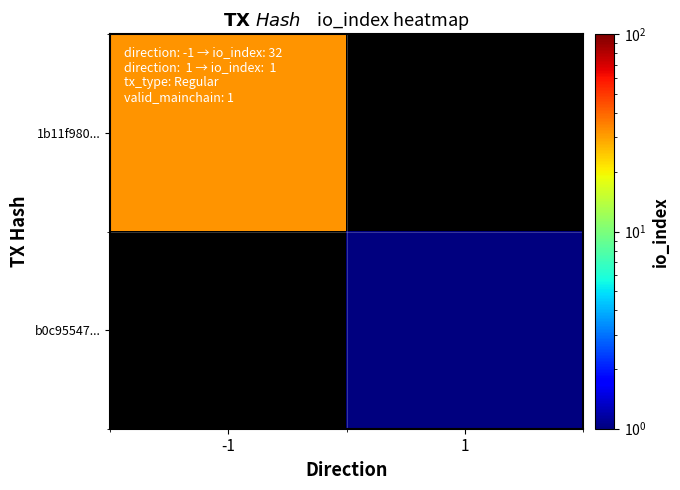

Rank the series by their average value, from lowest to highest.

1b11f980..., b0c95547...